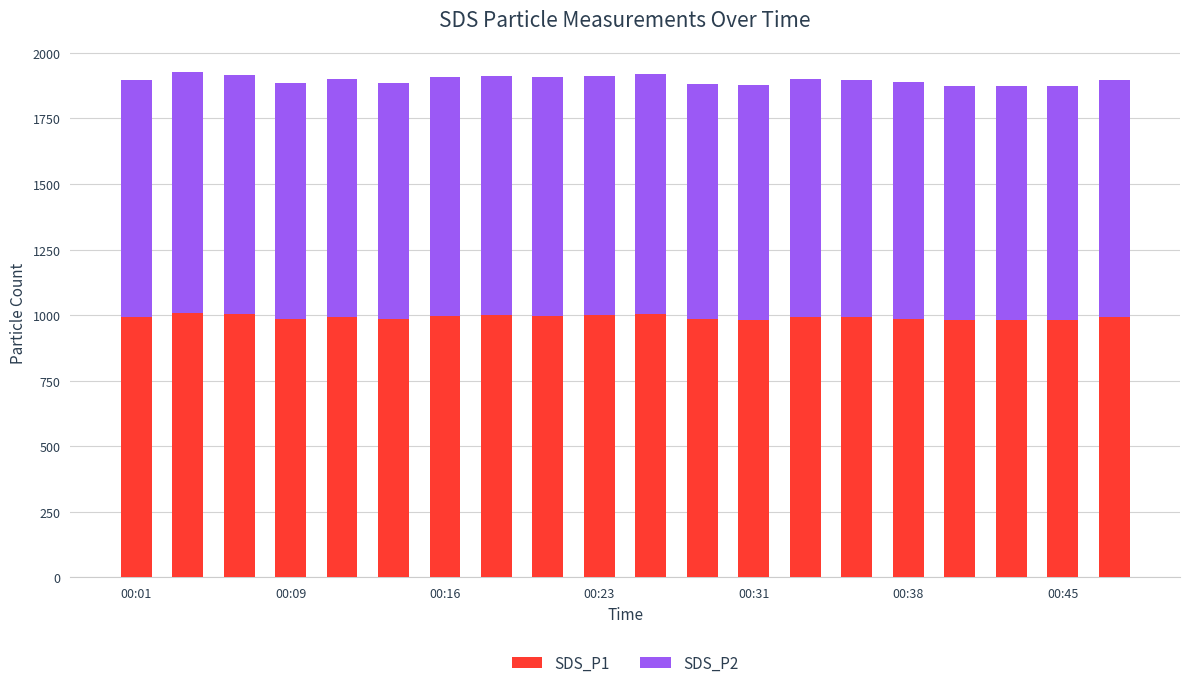

What is the average value of the SDS_P1 series?

991.7